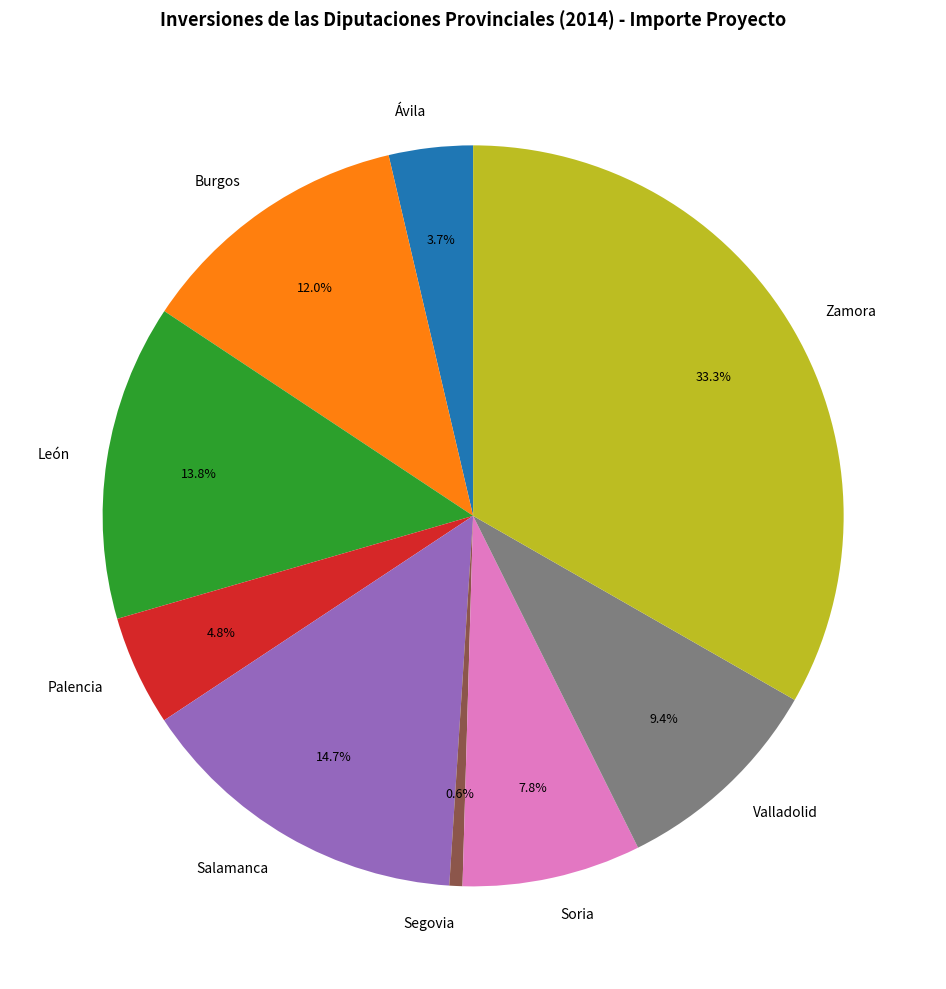

Which slice is the smallest?

Segovia